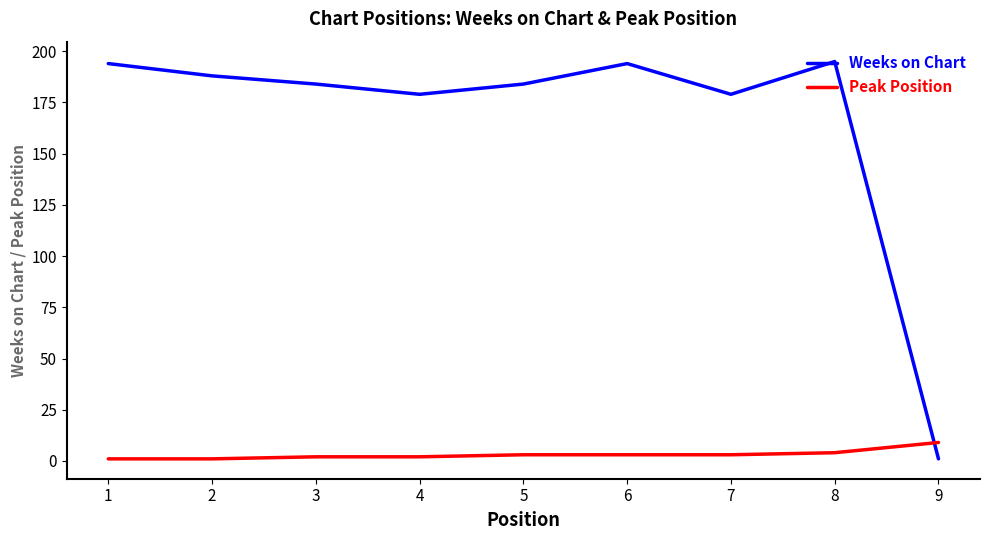

What is the maximum value for Weeks on Chart?

195